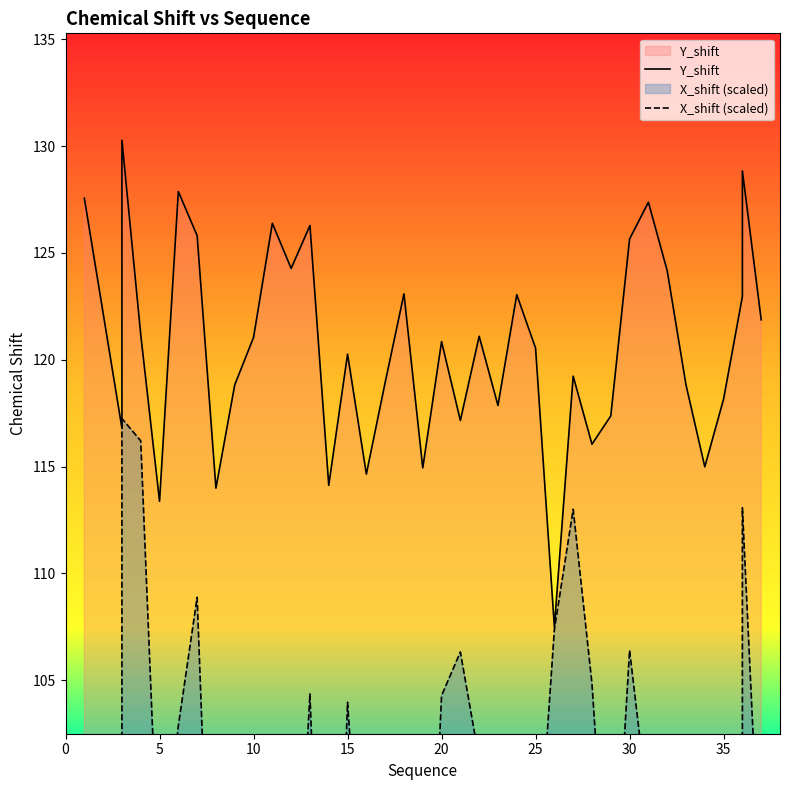

What is the average value of the Y_shift series?

120.6